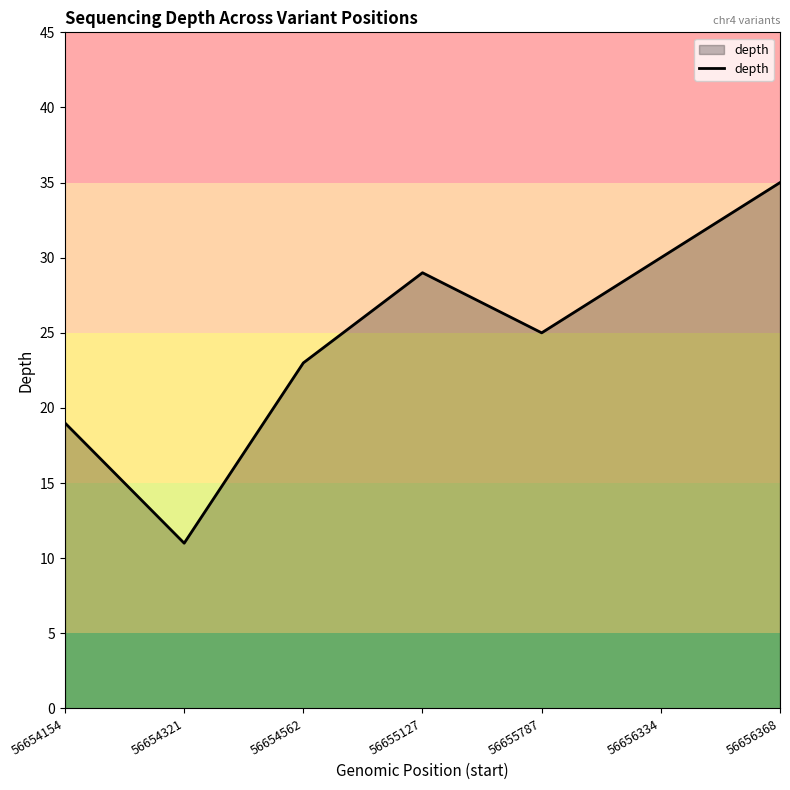

True or false: the data shows 25 at 56655787.

True